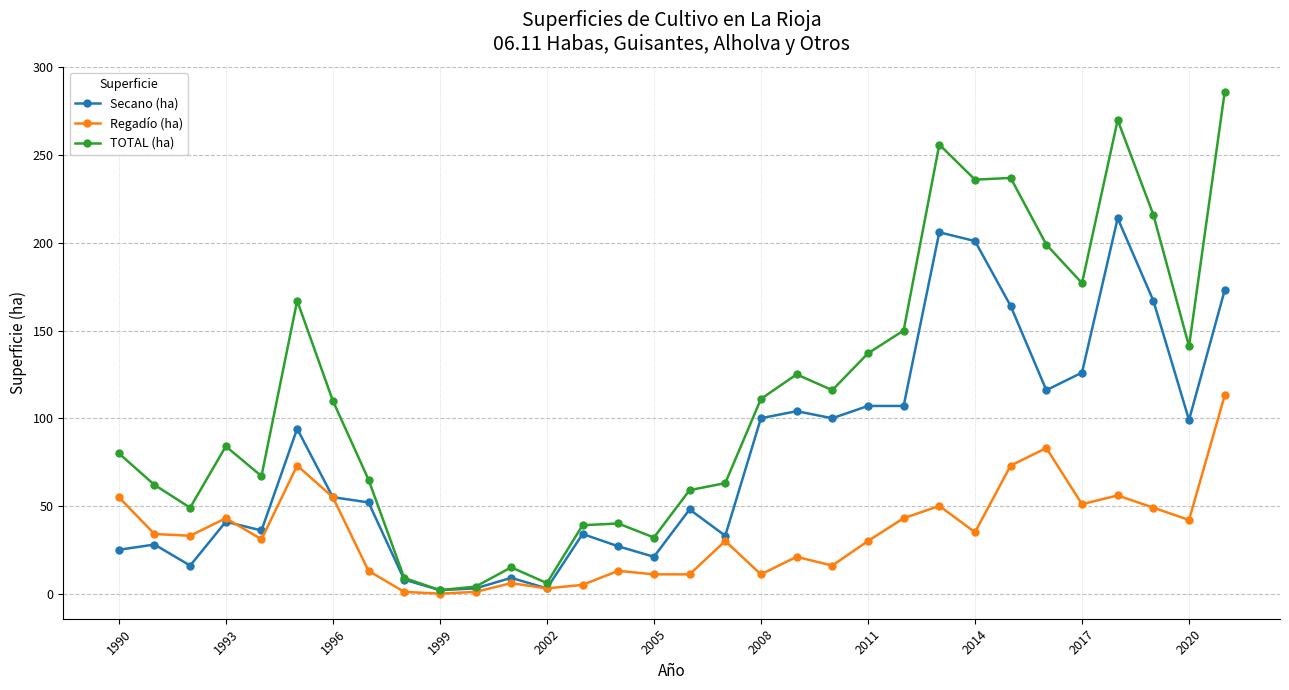

Which series has the largest range (max minus min)?

TOTAL (ha)